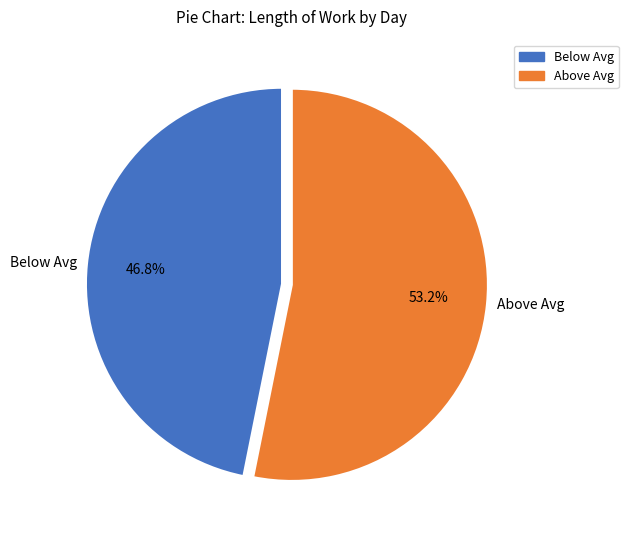

How many segments does this pie chart have?

2